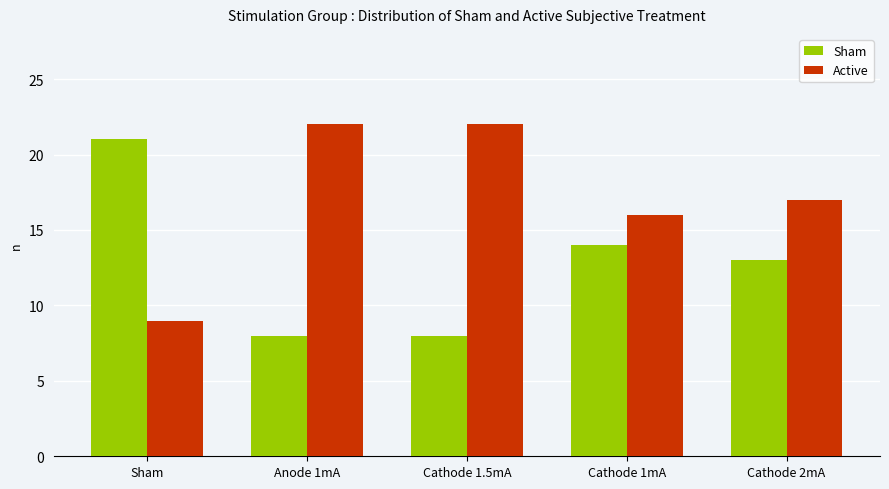

The Active series shows 29 at Anode 1mA. True or false?

False